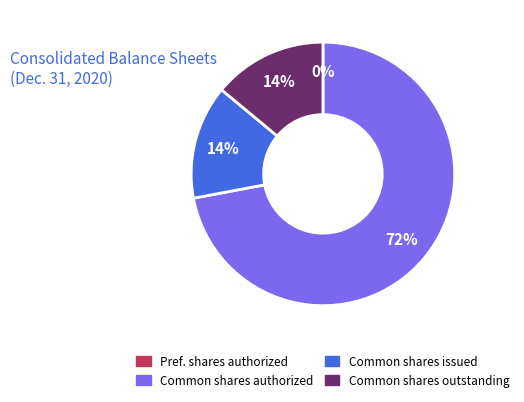

Is there a majority slice in this chart?

Yes